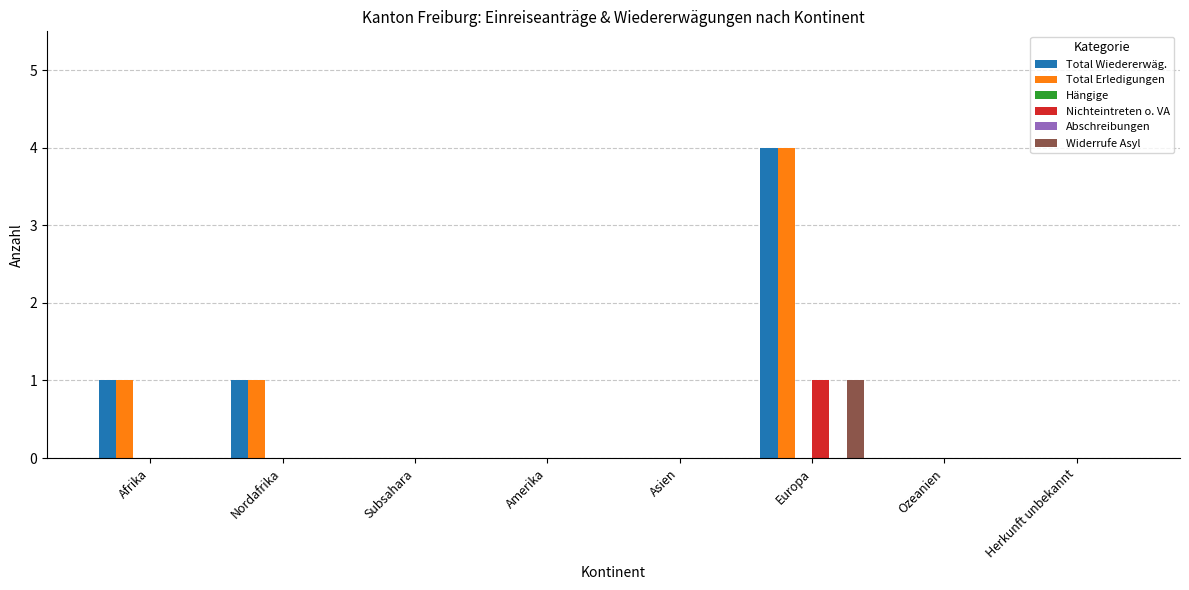

What is the total value across all series at Nordafrika?

2